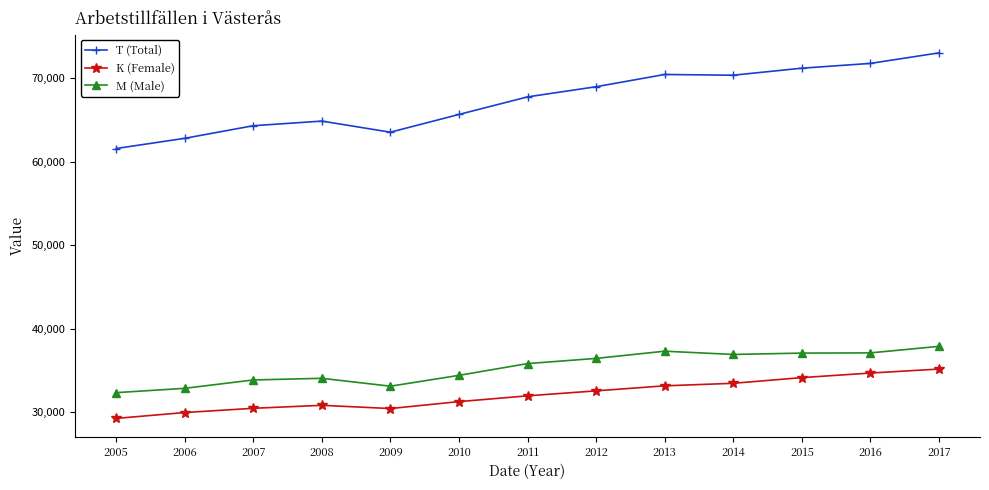

What is the value of the M (Male) point at the 13th from the left?

37891